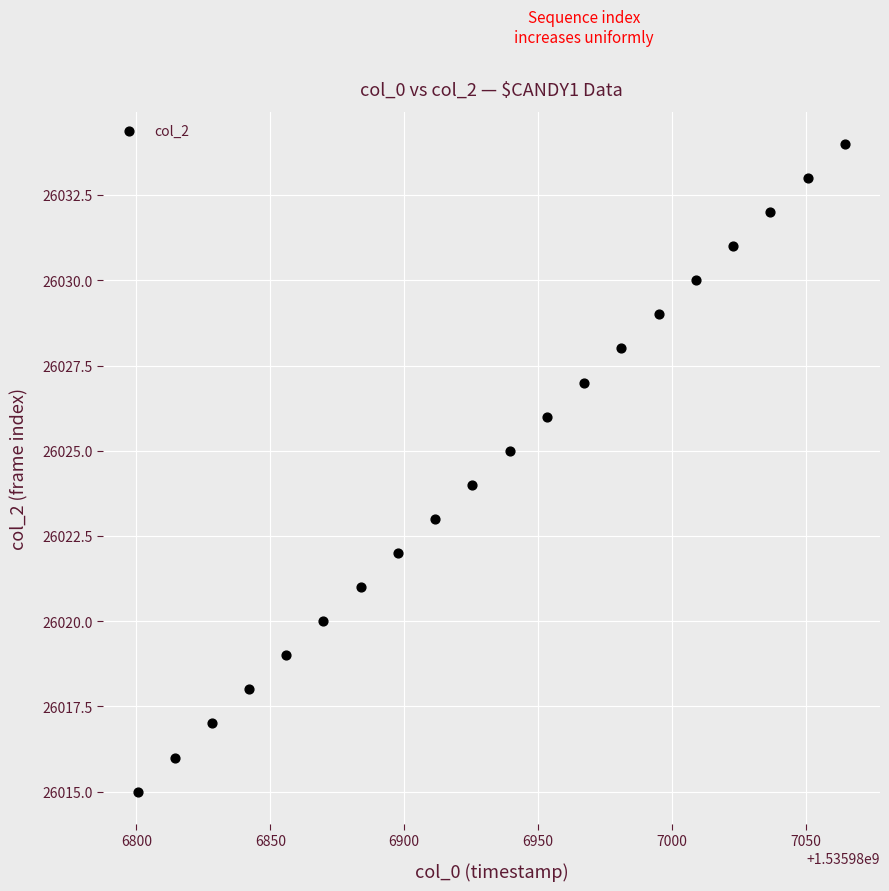

What is the range of Y values (max minus min)?

19